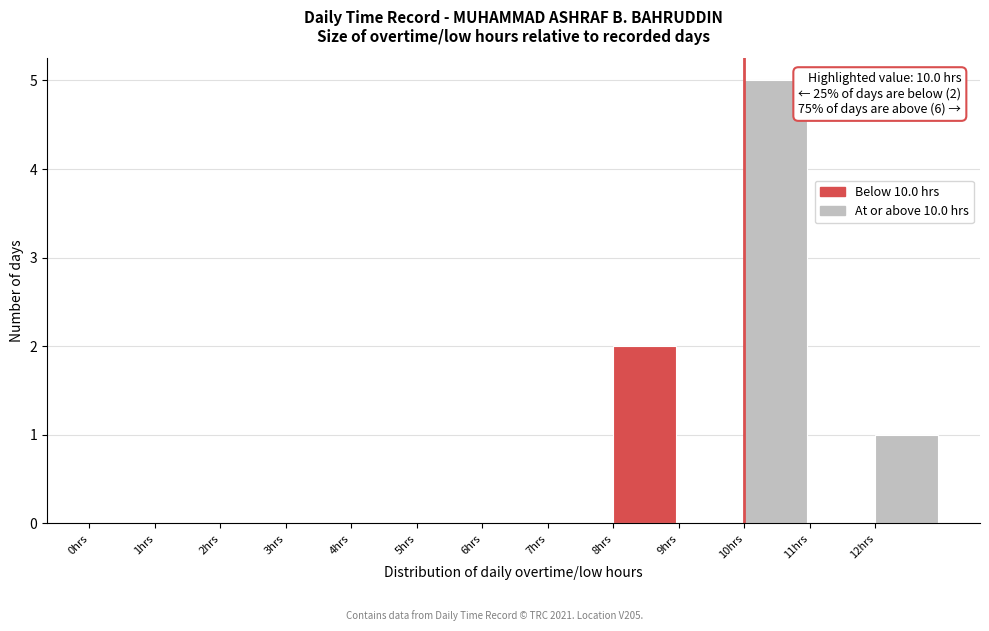

Over which range of the x-axis is the bar tallest?

10 to 11